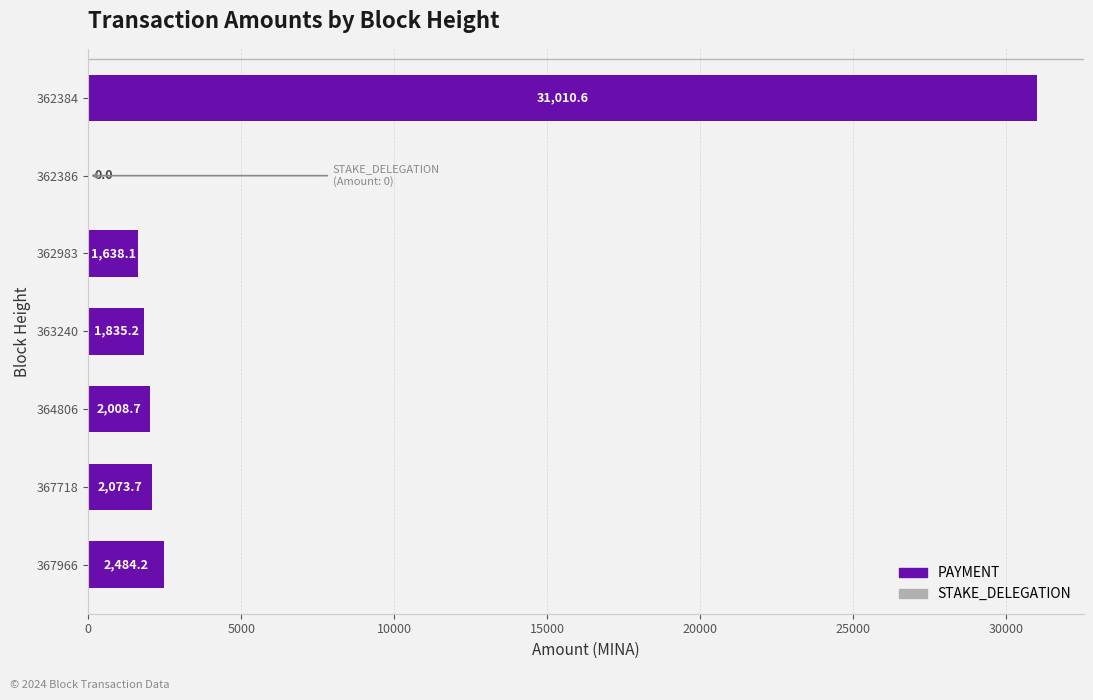

Are the bars horizontal?

Yes